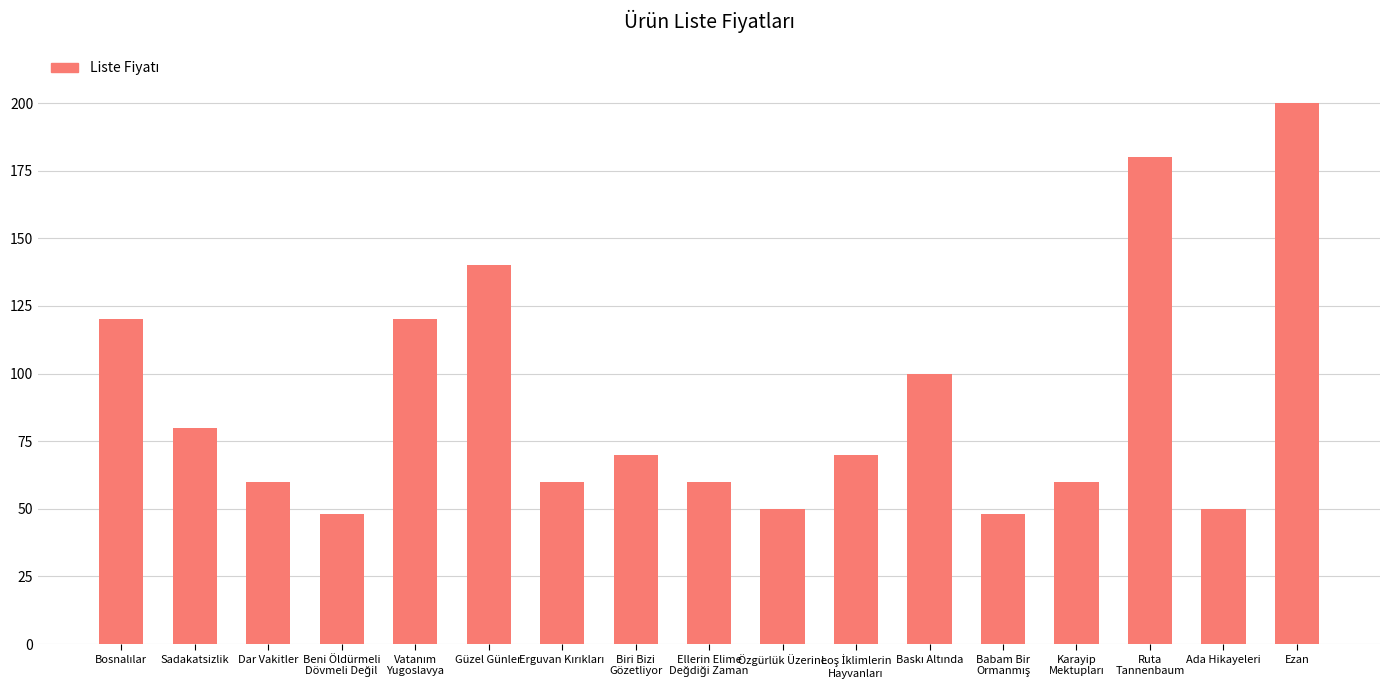

What is the average value?

89